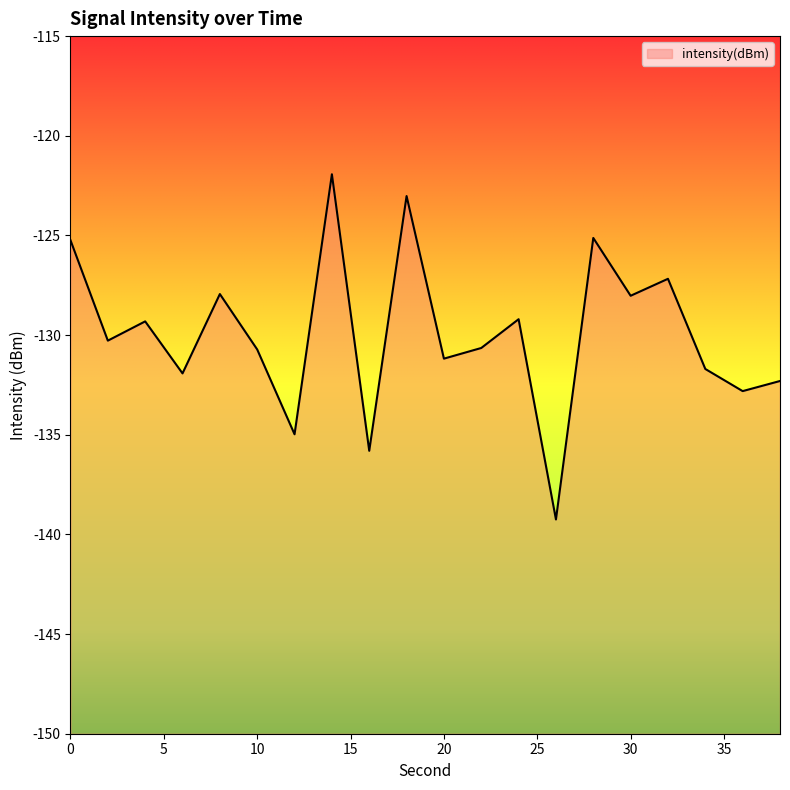

The value at 34 is -131.7. True or false?

True